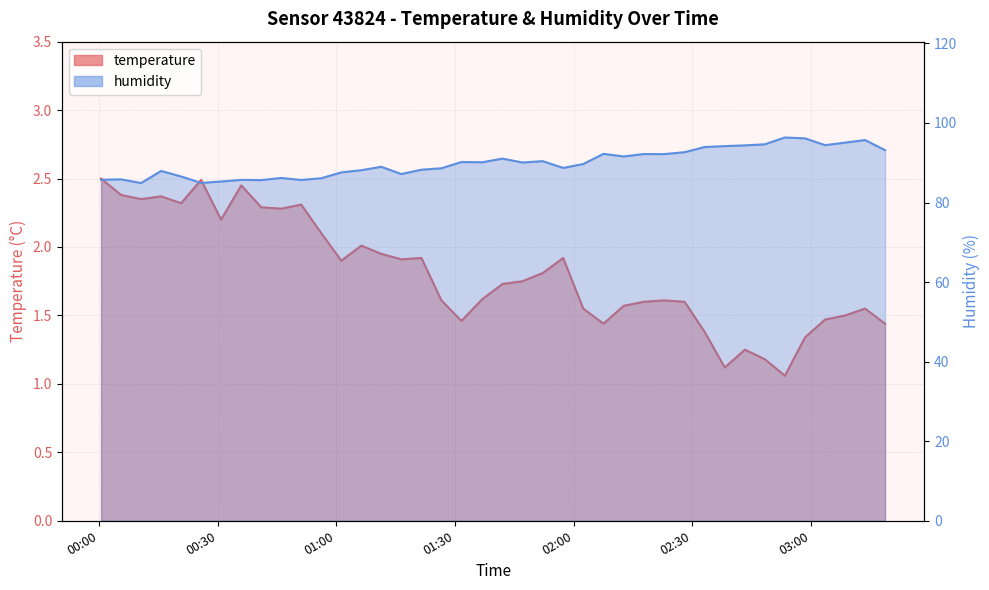

What is the average value of the temperature series?

1.8